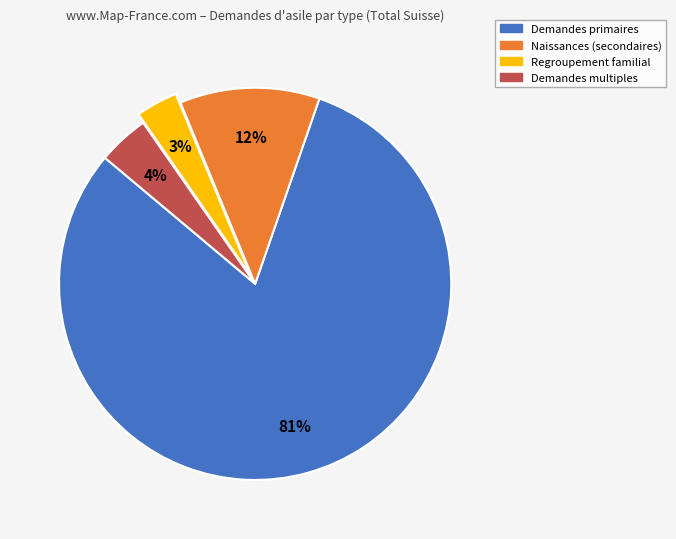

To the nearest percent, what is the average slice percentage?

25%